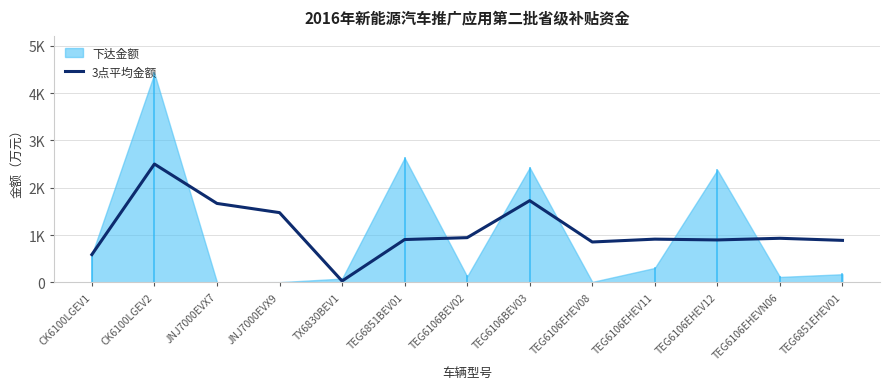

What is the value of the 11th point from the left?

896.7